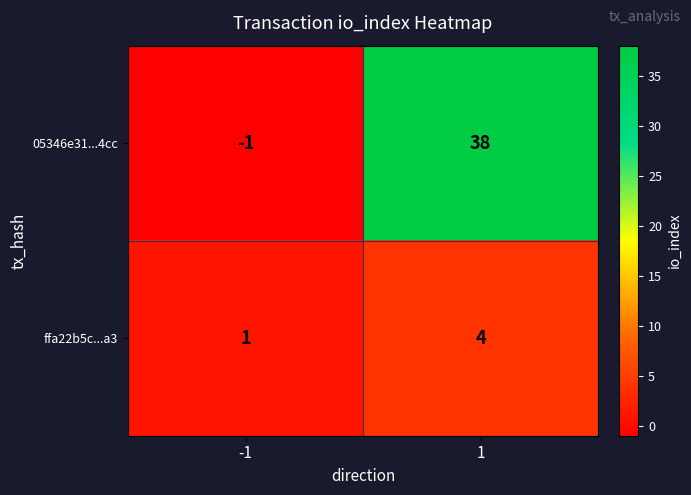

Reading left to right, extract all data points from this chart.

05346e31...4cc: -1	38
ffa22b5c...a3: 1	4